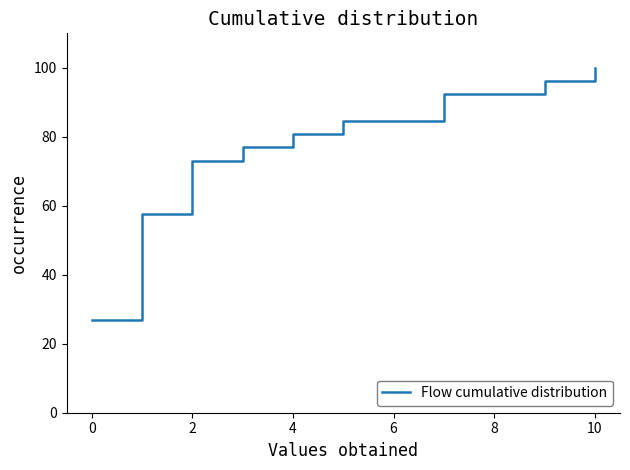

What is the smallest value displayed?

26.9